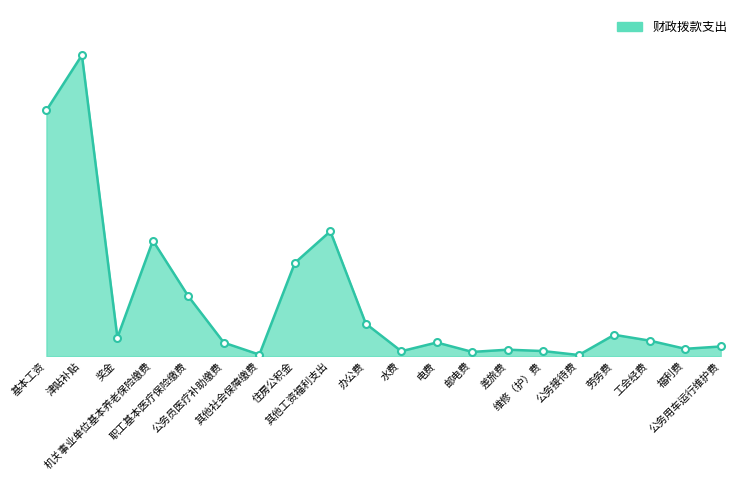

What is the label of the 19th point from the left?

福利费